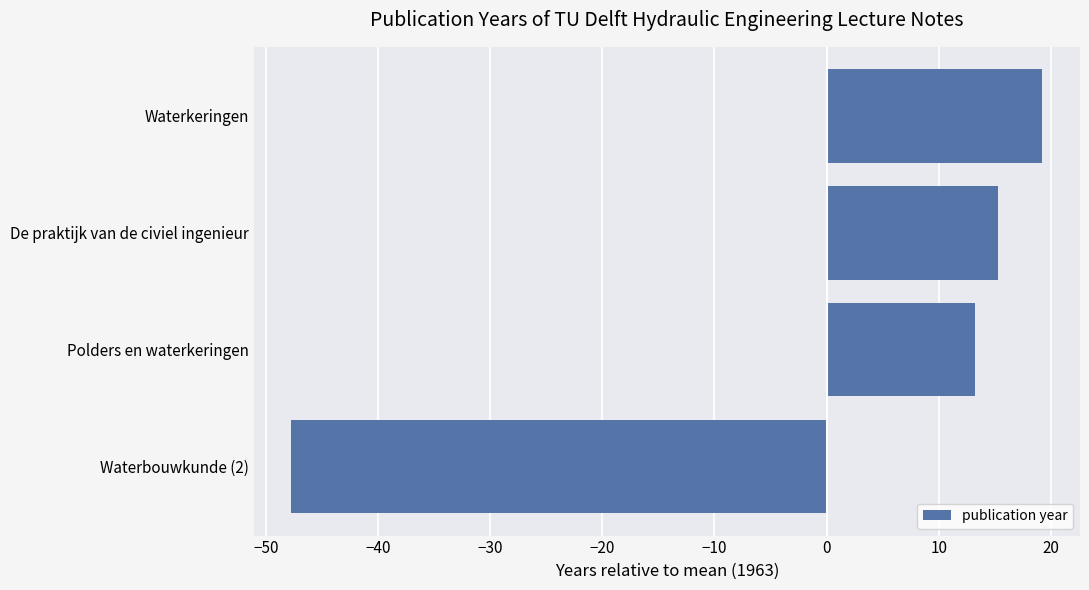

At which category does the chart reach its peak across all series?

Waterkeringen